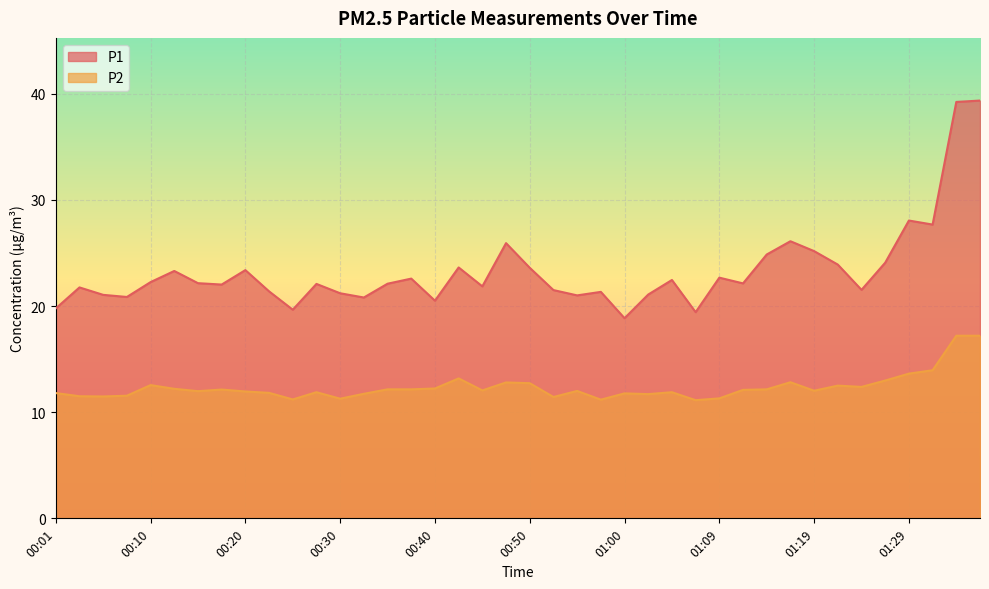

The value of P1 at 00:15 is 22.1. True or false?

True